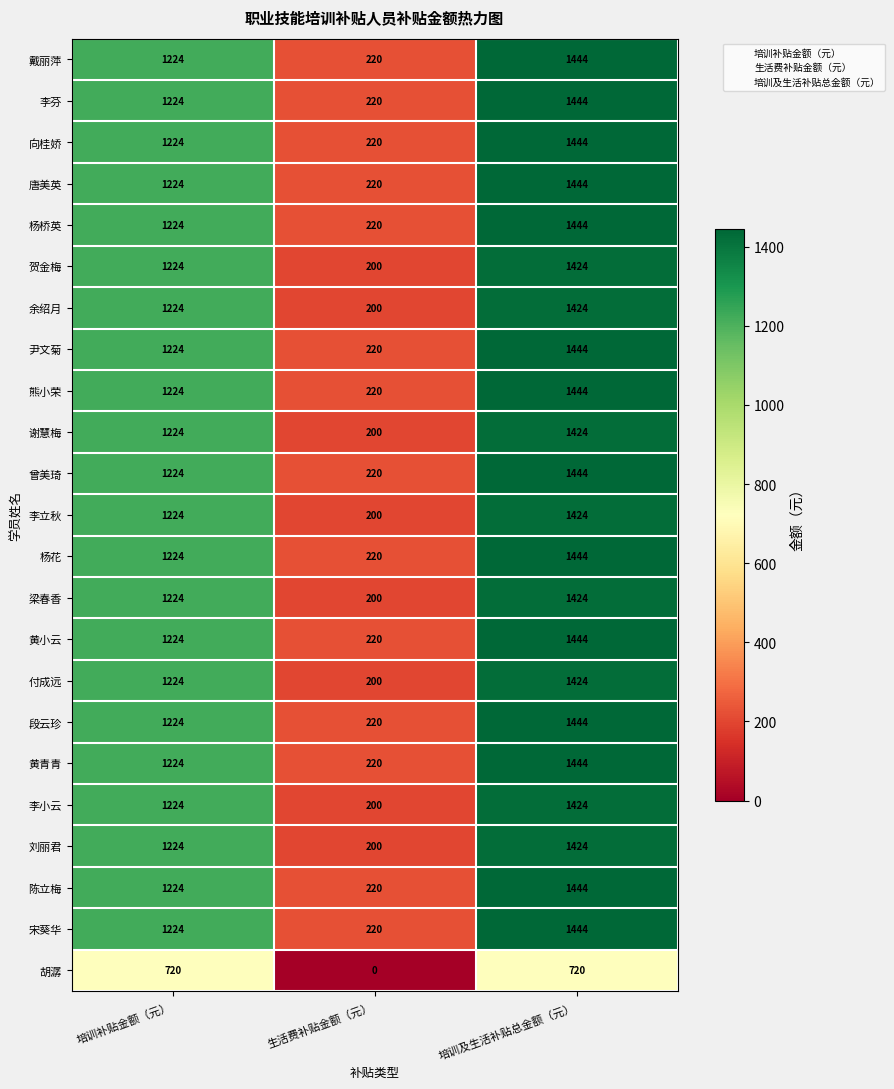

What is the difference between the maximum and minimum values in the 段云珍 series?

1224